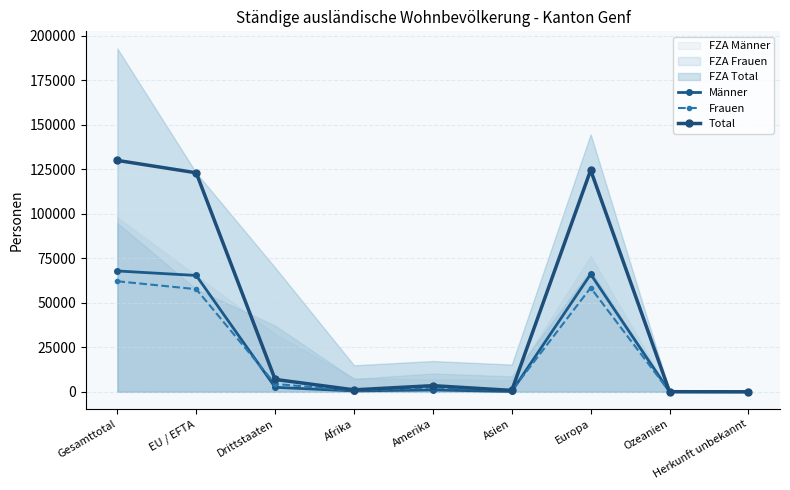

Where is the first local minimum for Frauen?

Afrika